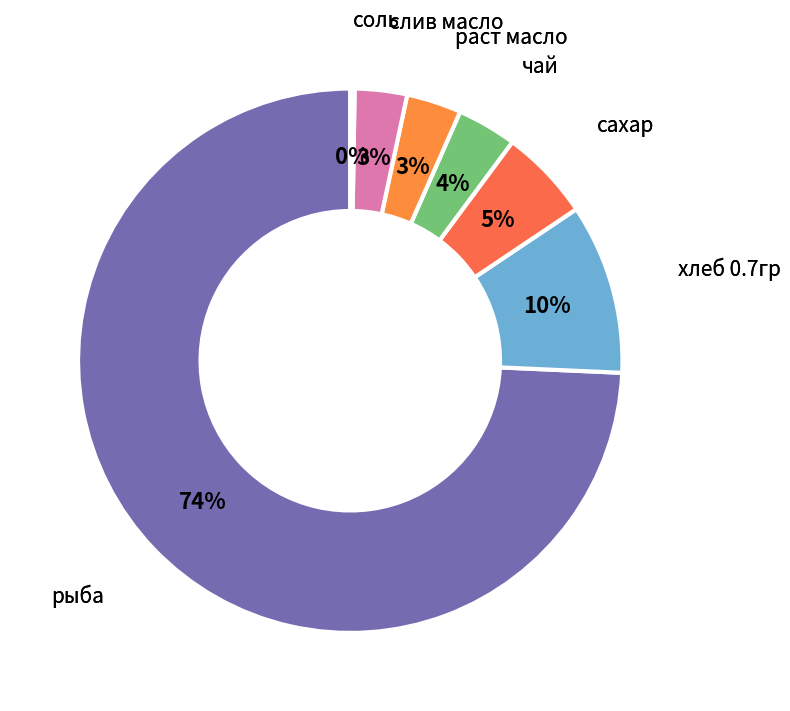

How many slices are in this pie chart?

7